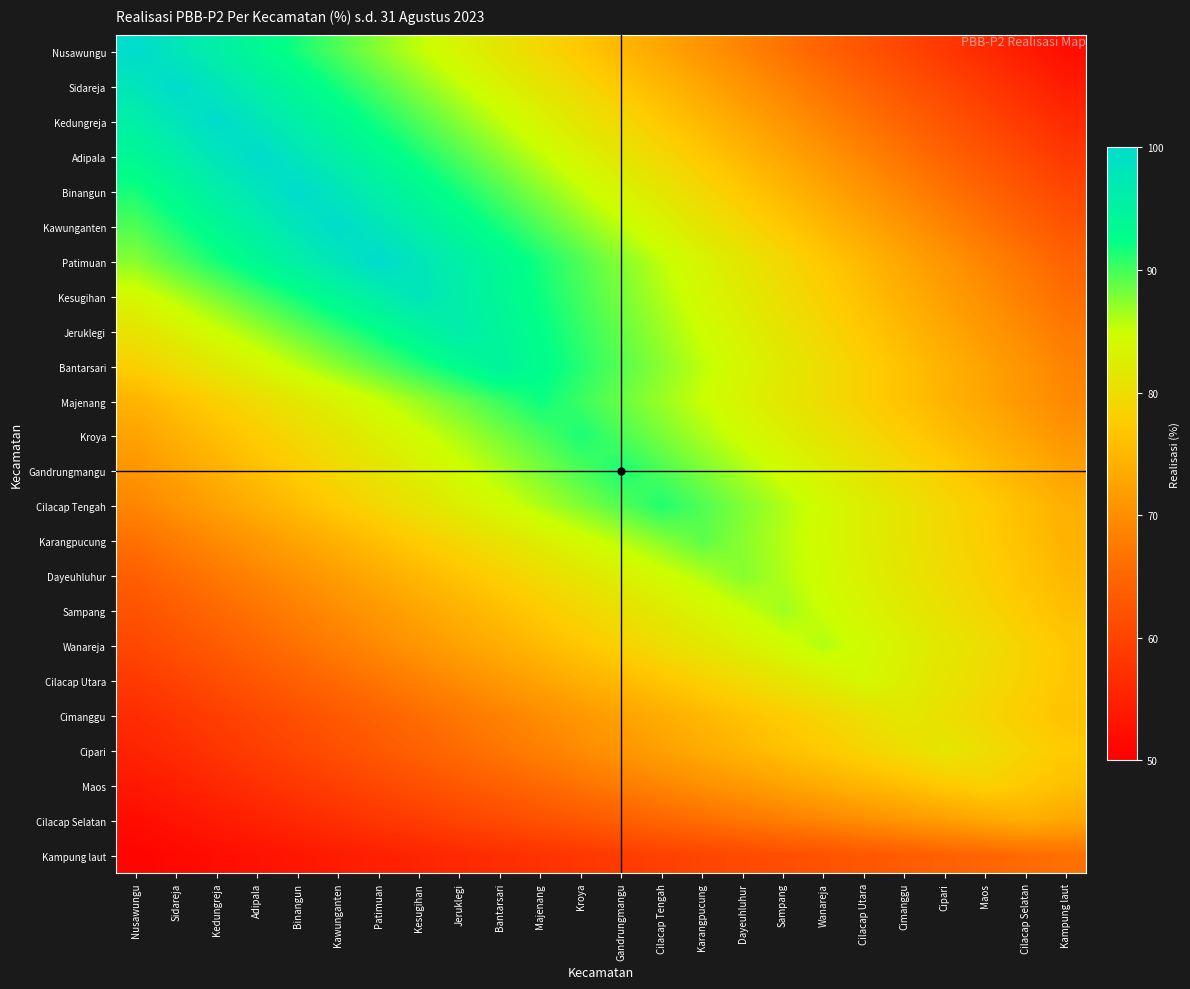

Rank the series at Nusawungu from lowest to highest value.

Kampung laut, Cilacap Selatan, Maos, Cipari, Cimanggu, Cilacap Utara, Wanareja, Sampang, Dayeuhluhur, Karangpucung, Cilacap Tengah, Gandrungmangu, Kroya, Majenang, Bantarsari, Jeruklegi, Kesugihan, Patimuan, Kawunganten, Binangun, Adipala, Kedungreja, Sidareja, Nusawungu